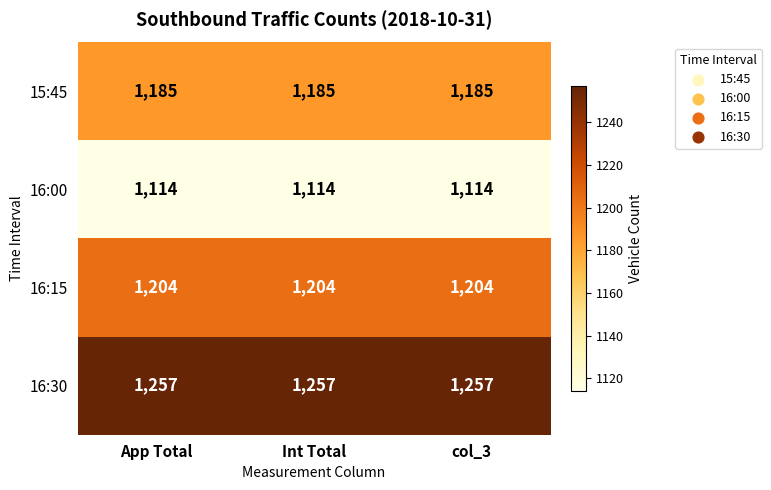

Count the number of data series in this chart.

4